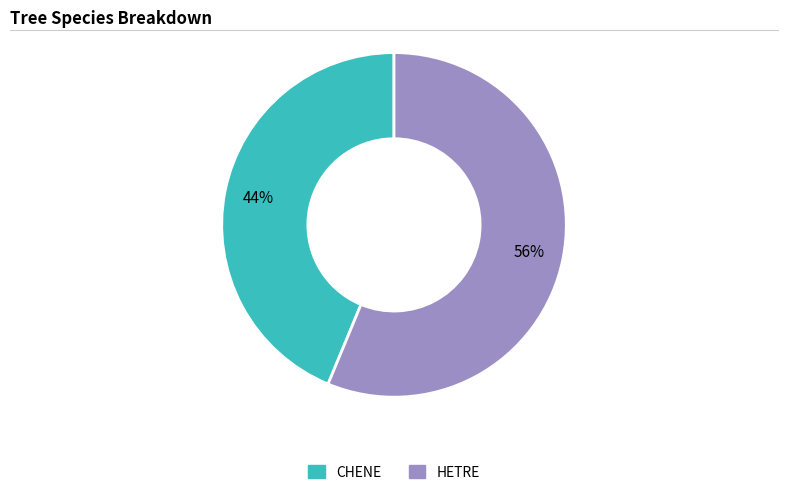

What percentage is the HETRE slice, to the nearest percent?

56%